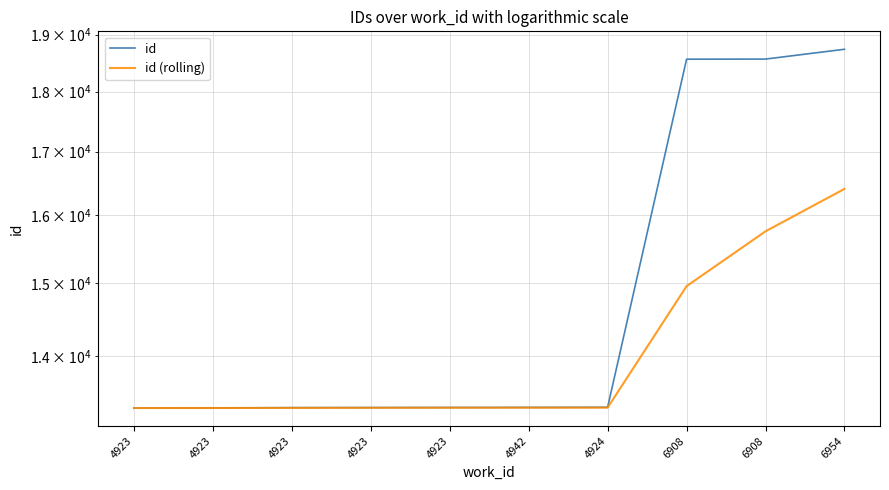

Does the chart display data point markers on the line(s)?

No